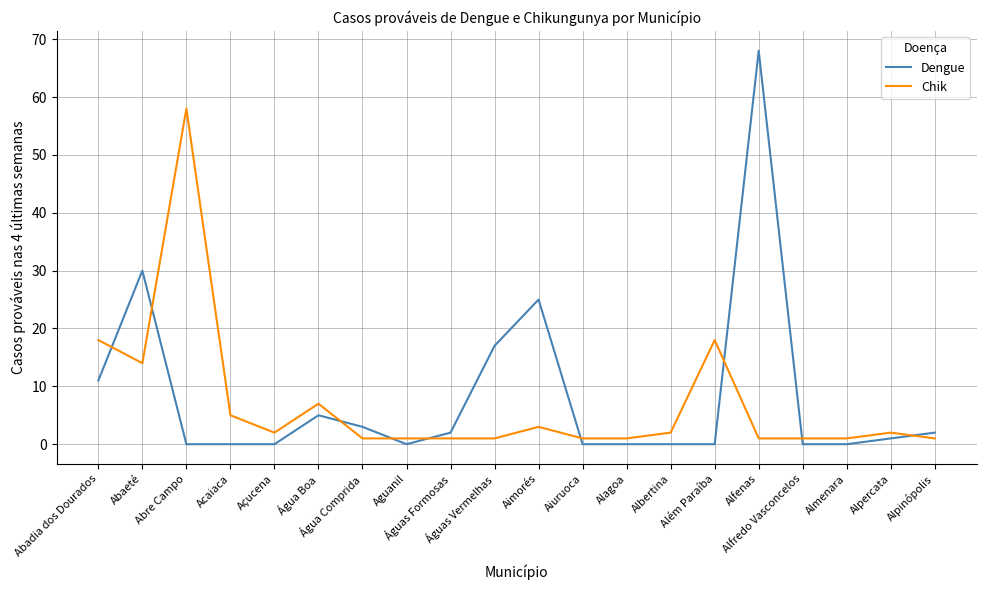

Count the number of data series in this chart.

2